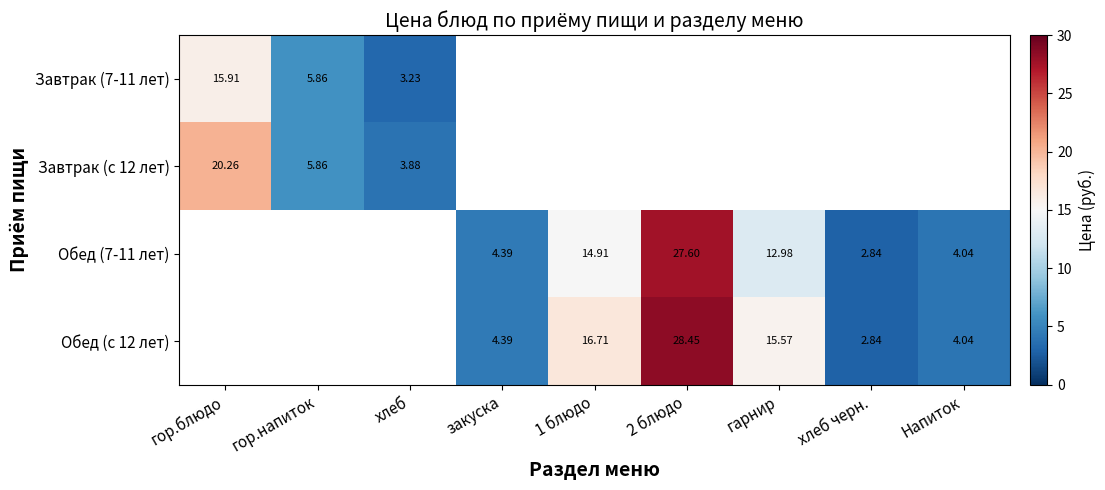

At how many categories does at least one series exceed 24?

1